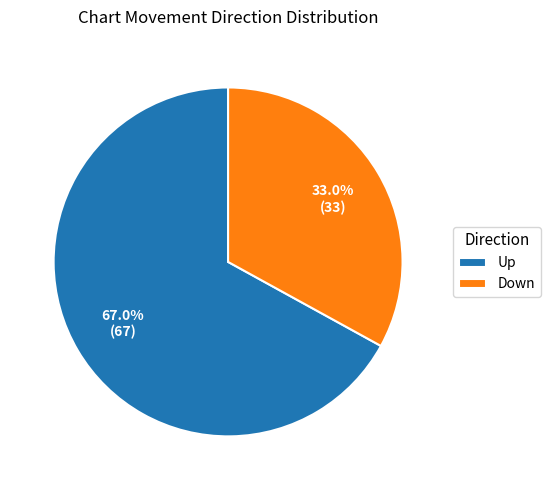

Which slice represents more than half of the pie?

Up